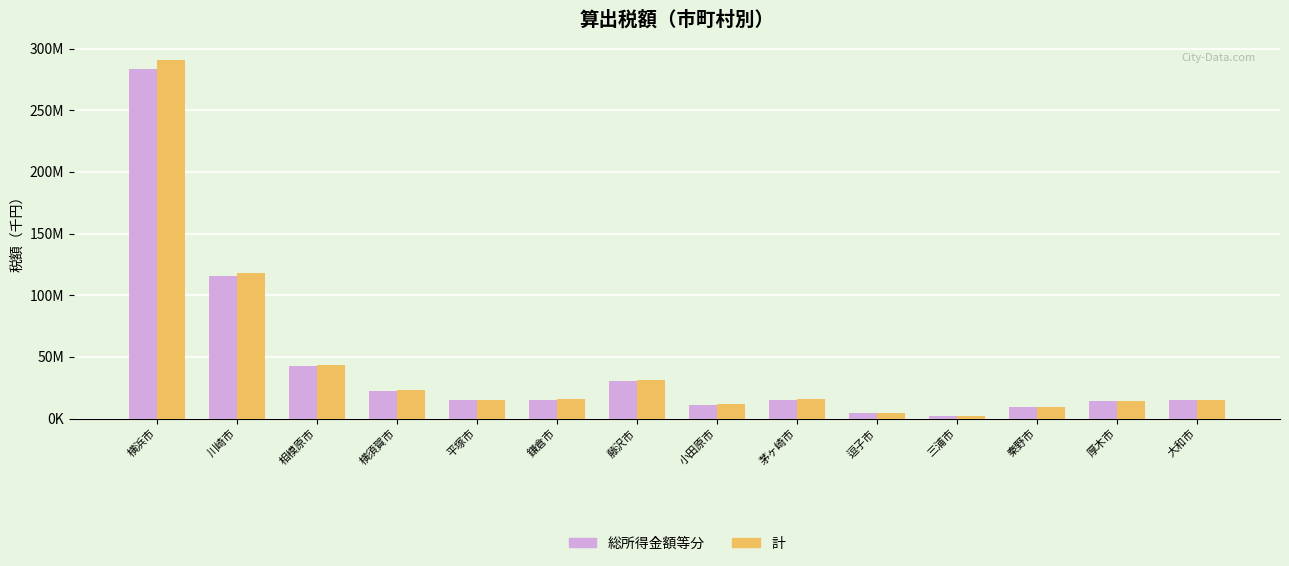

What is the sum of all 総所得金額等分 values?

595336605